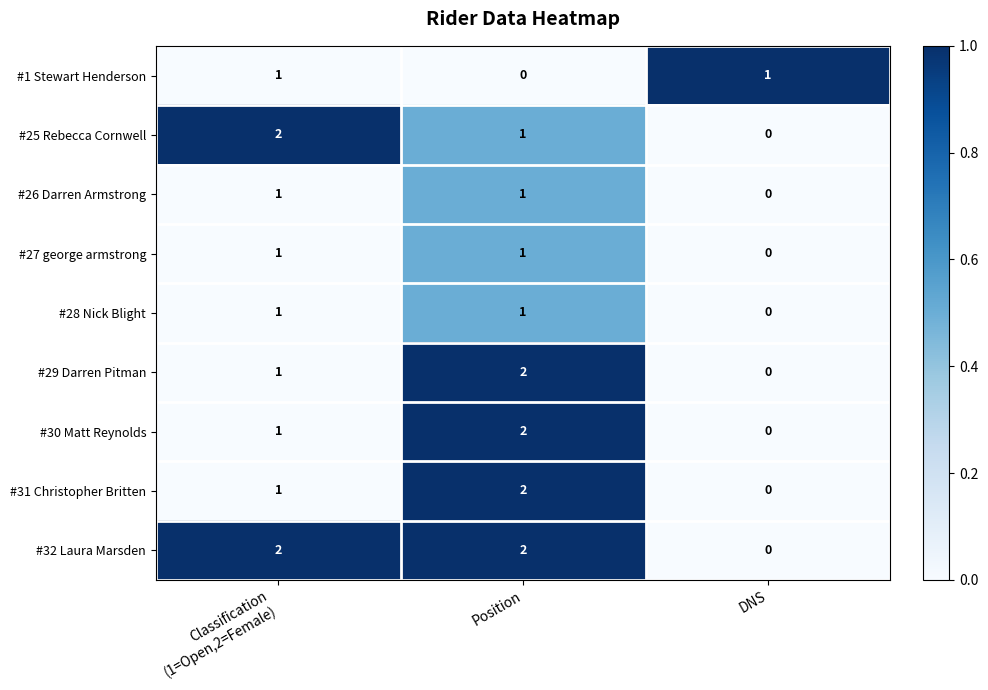

Reading left to right, what are all the values shown in this chart?

#1 Stewart Henderson: 1	0	1
#25 Rebecca Cornwell: 2	1	0
#26 Darren Armstrong: 1	1	0
#27 george armstrong: 1	1	0
#28 Nick Blight: 1	1	0
#29 Darren Pitman: 1	2	0
#30 Matt Reynolds: 1	2	0
#31 Christopher Britten: 1	2	0
#32 Laura Marsden: 2	2	0